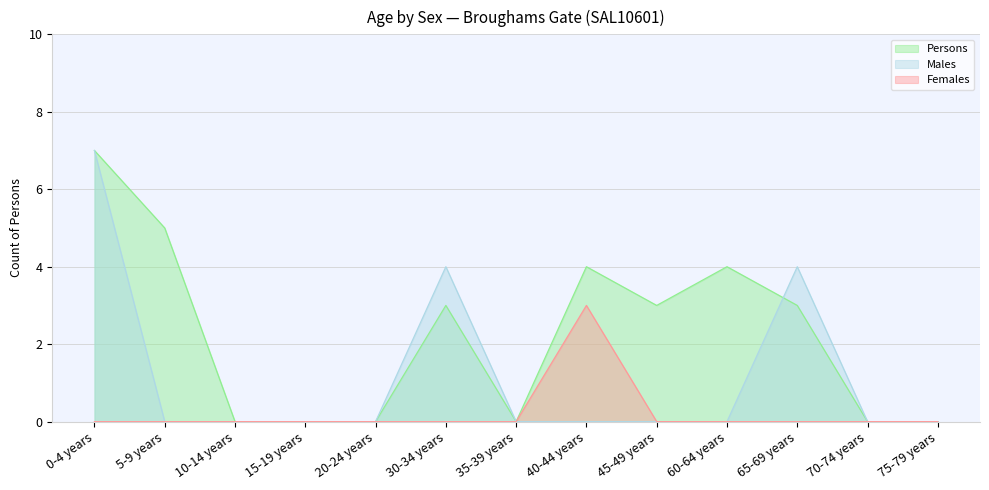

The value of Males at 40-44 years is 0. True or false?

True